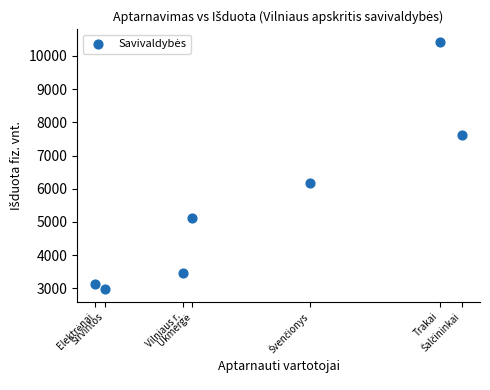

What is the range of Y values (max minus min)?

7457